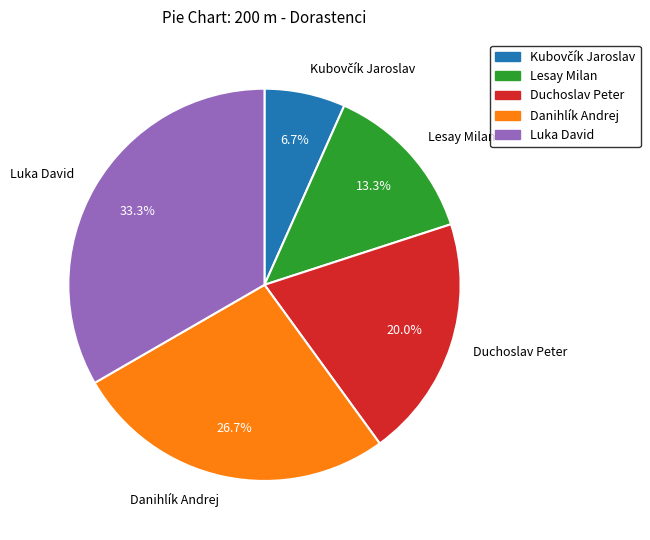

Does any single category account for the majority?

No